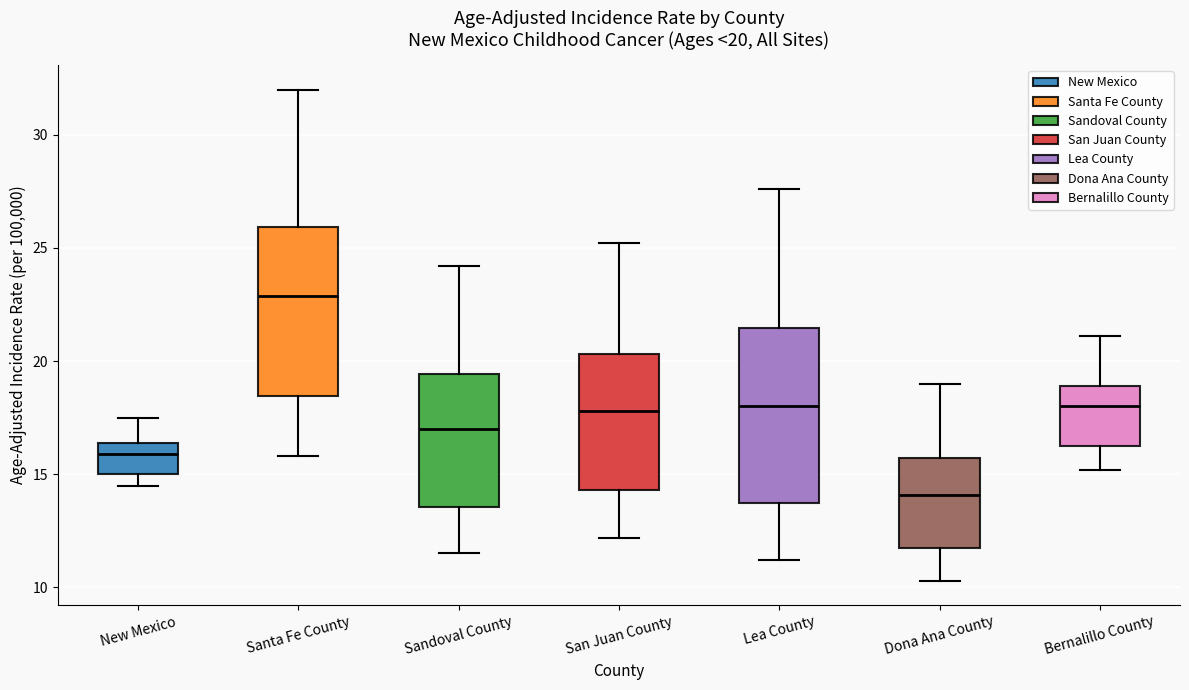

Which box's median line is the highest?

Santa Fe County